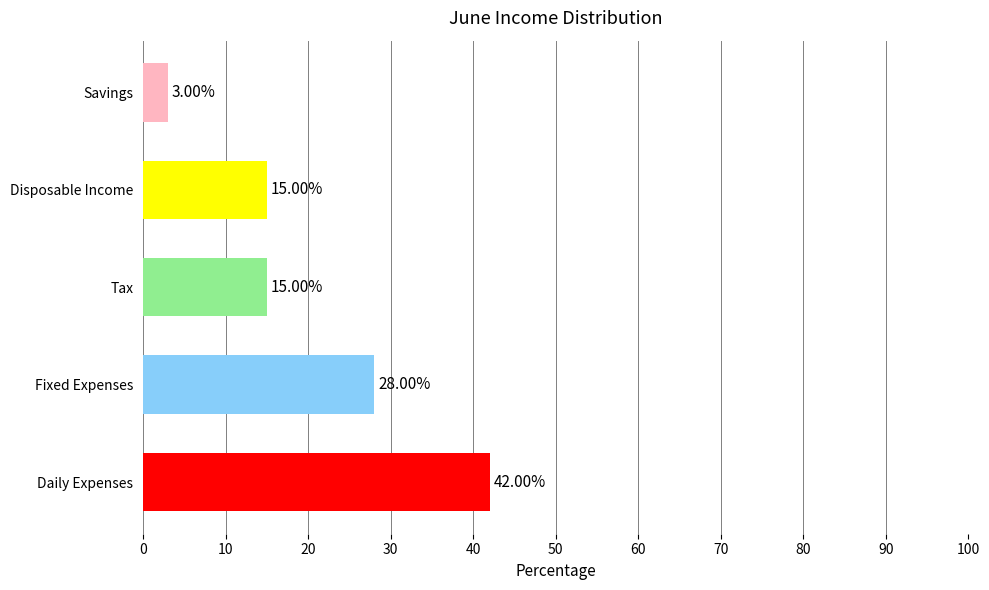

What is the average value?

21